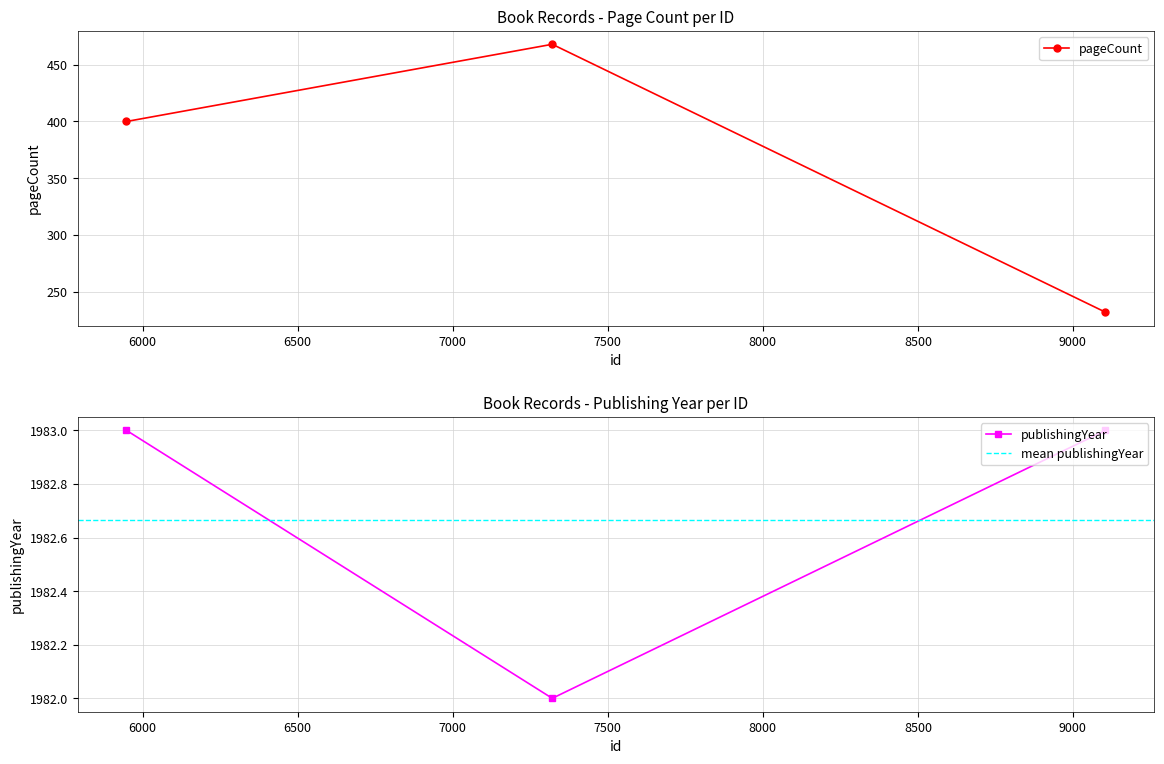

How many lines are shown in the chart?

2